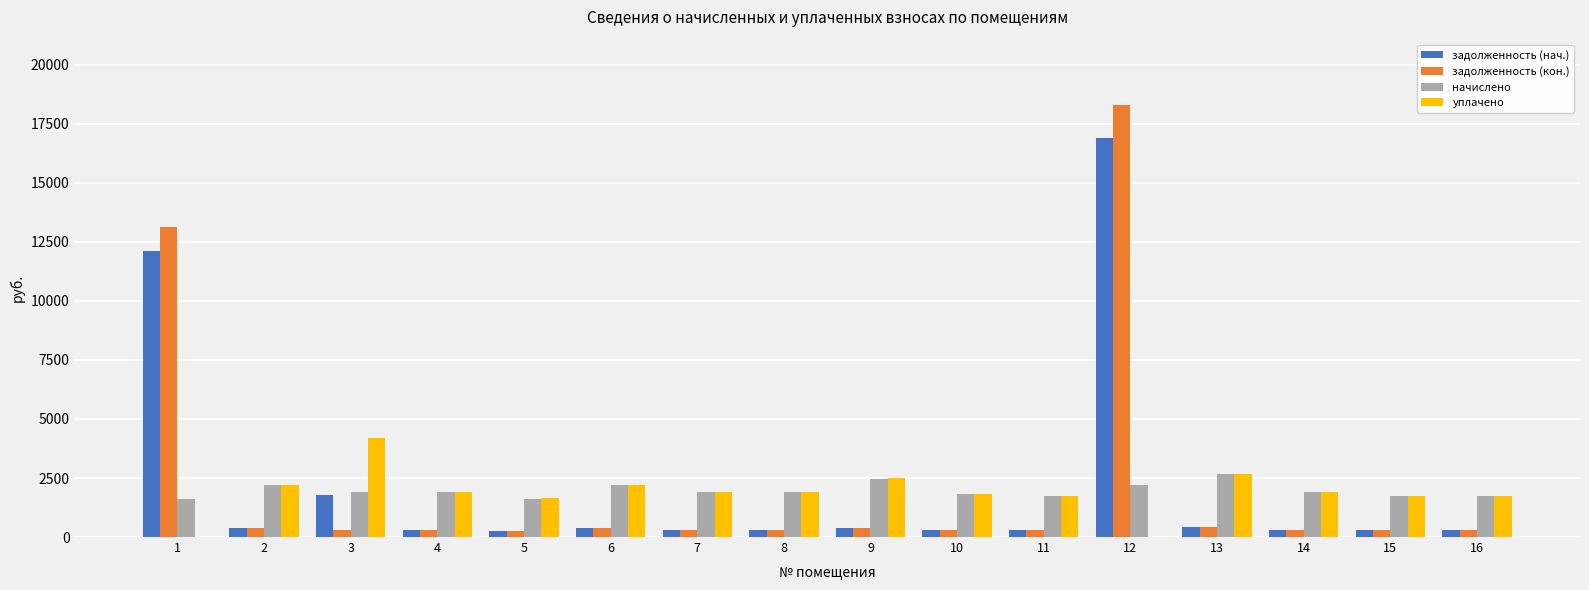

At which category is the sum across all series the highest?

12